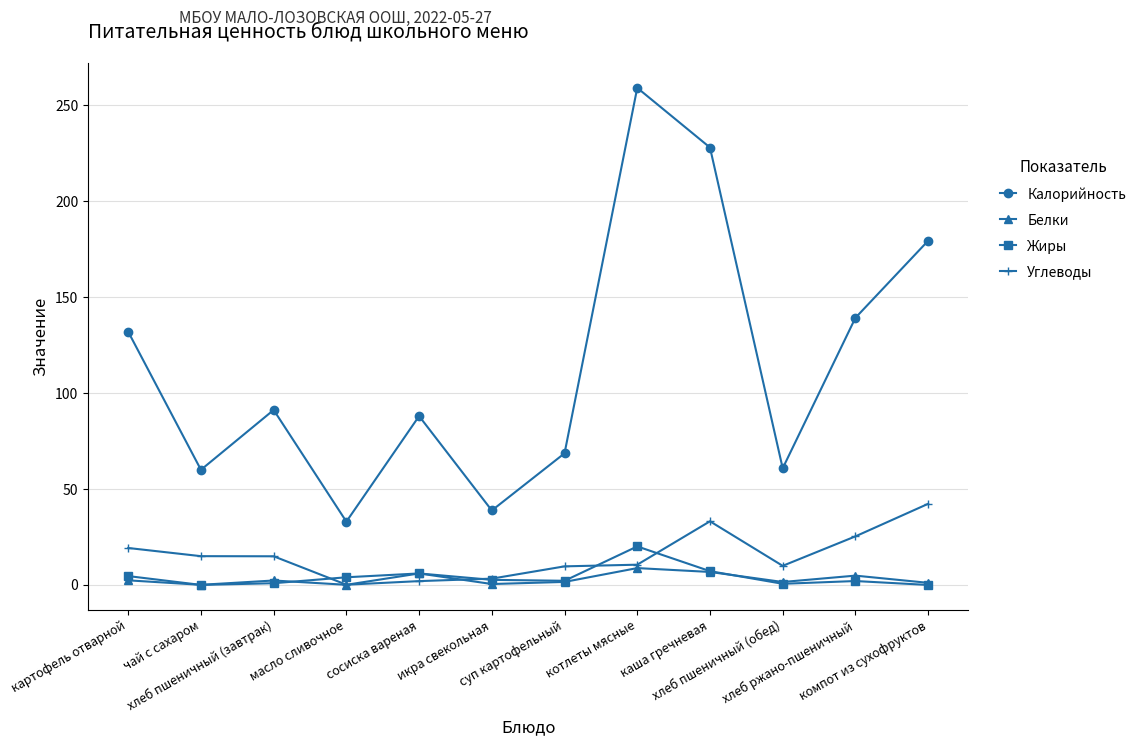

What is the average value of the Углеводы series?

15.5